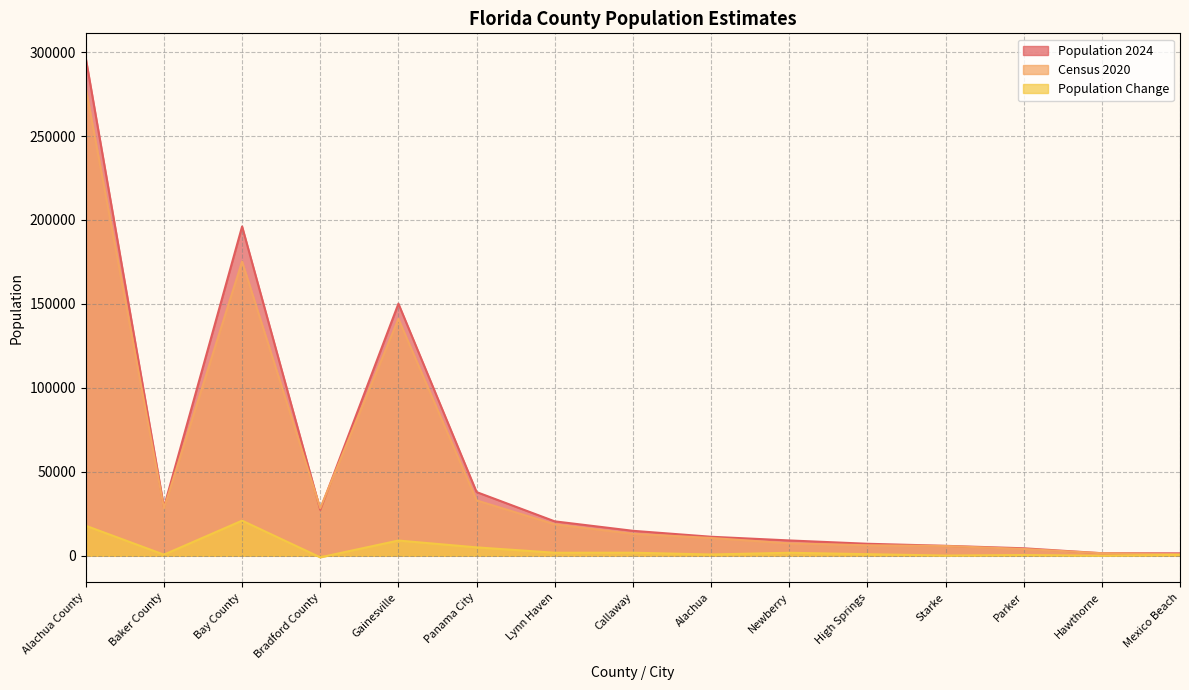

Where is the first local minimum for Population 2024?

Baker County